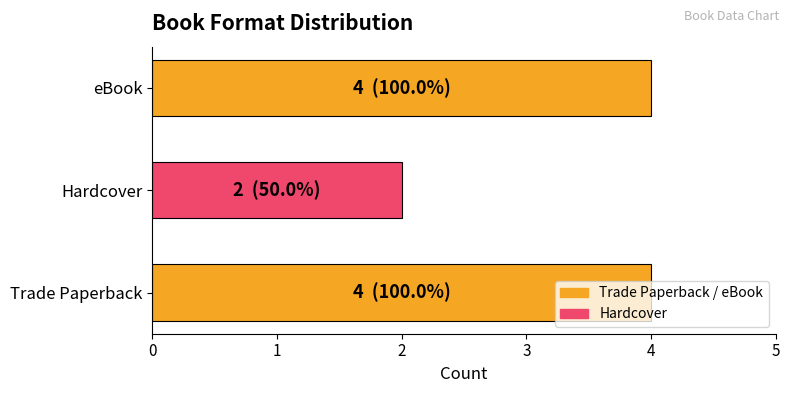

What is the ratio of the value at eBook to the value at Trade Paperback?

1.0